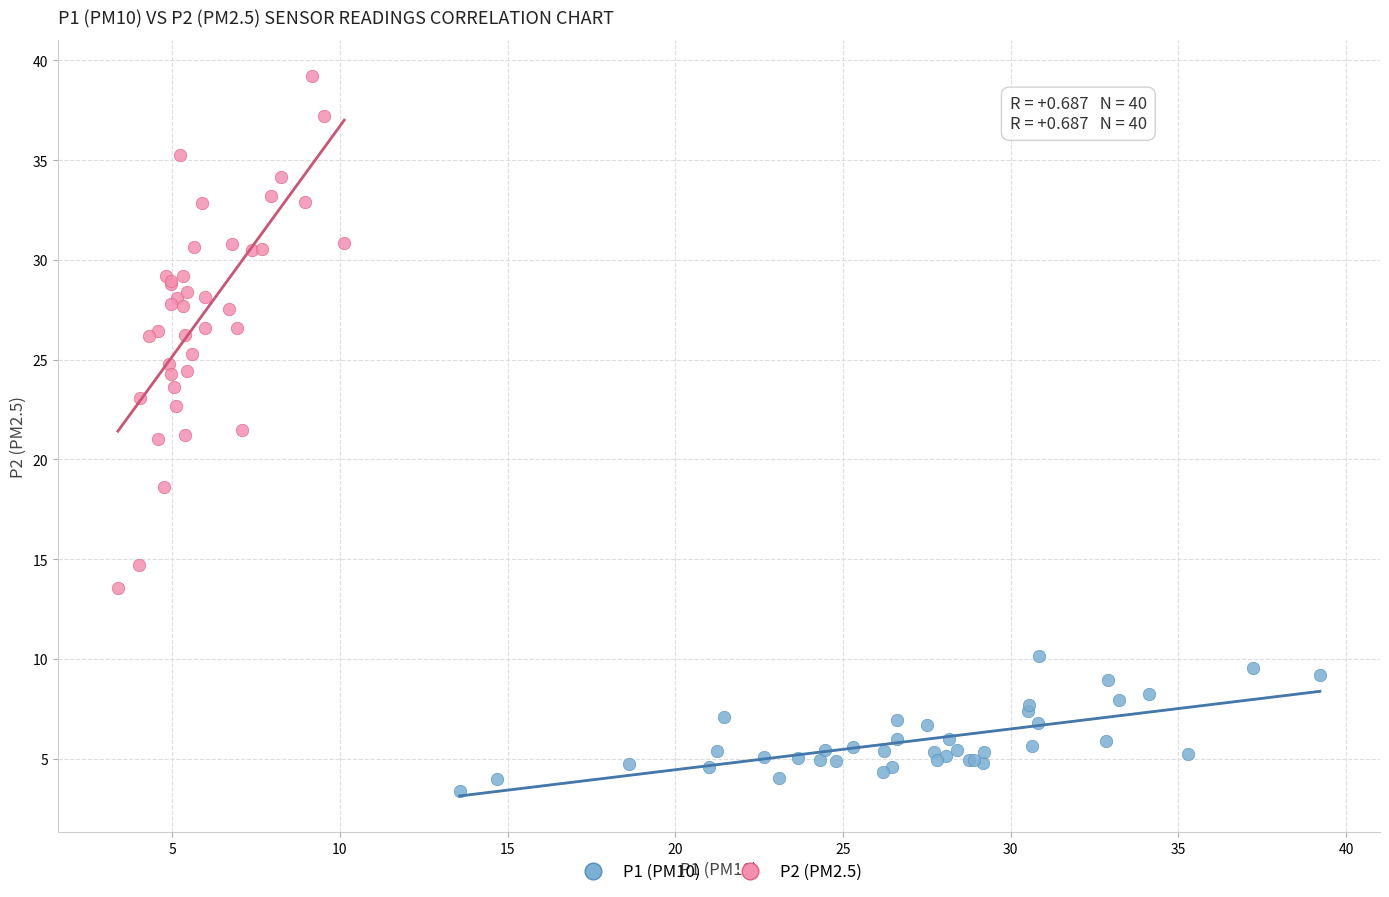

Which series reaches the minimum Y coordinate?

P1 (PM10)